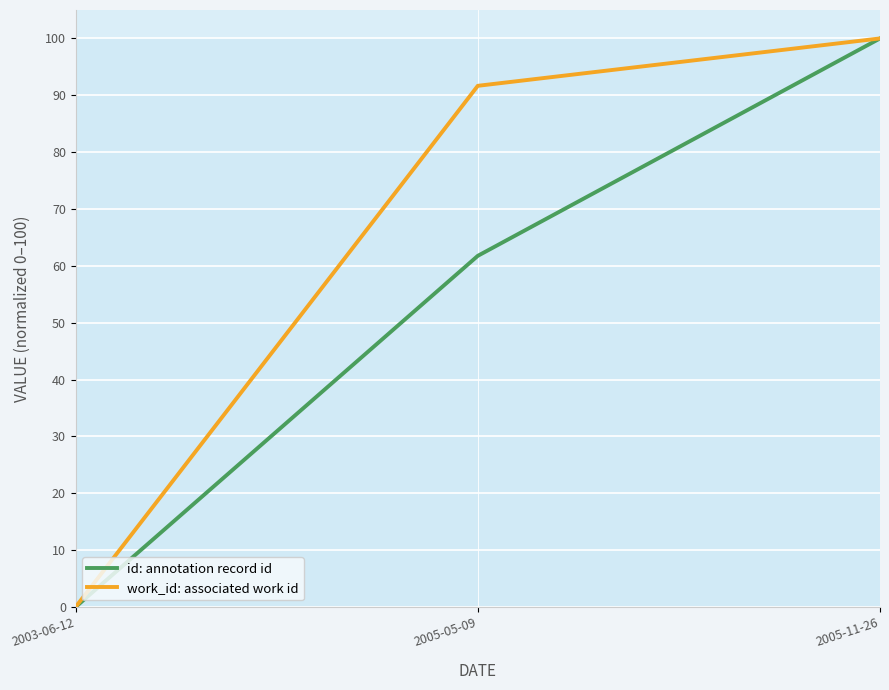

Rank the series at 2005-05-09 from highest to lowest value.

work_id: associated work id, id: annotation record id